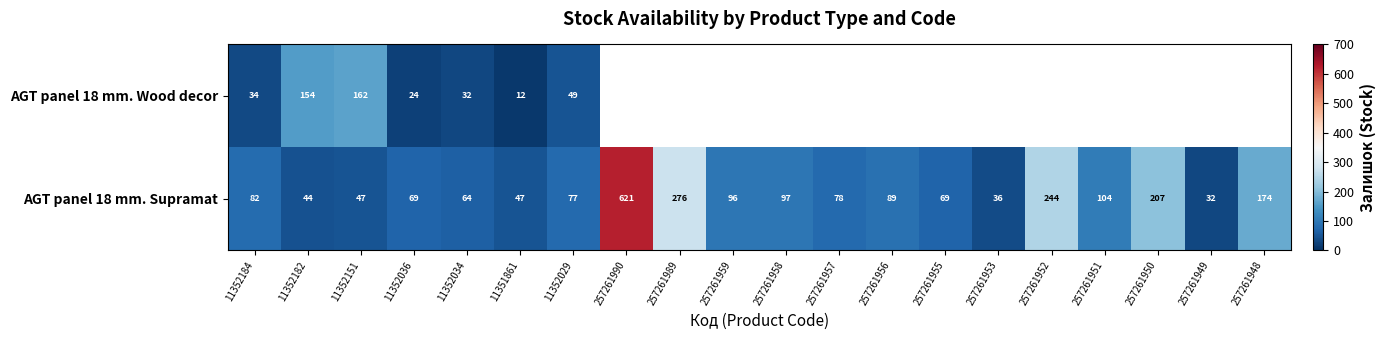

What is the spread (max minus min) of values at 11351861?

35